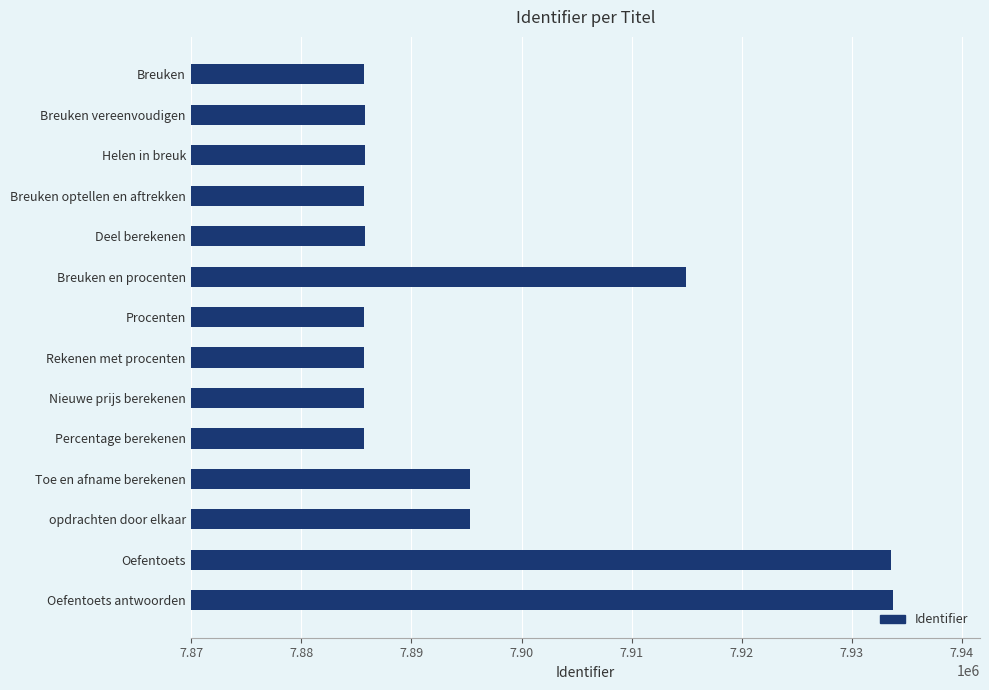

What is the change in value from Helen in breuk to Toe en afname berekenen?

+9608